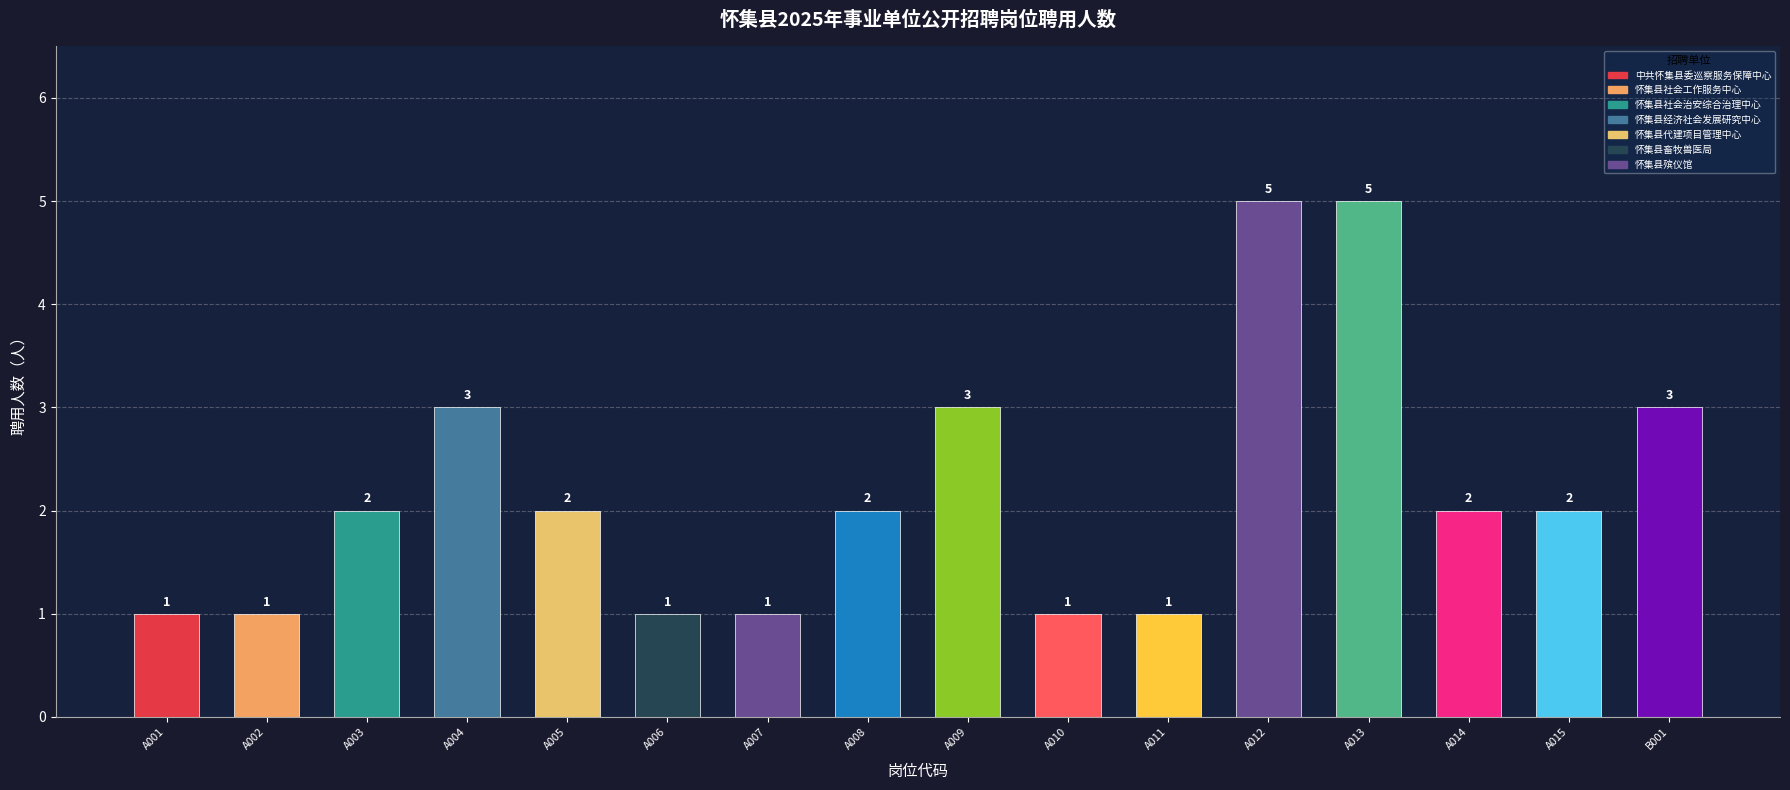

What value does the data have at A010?

1